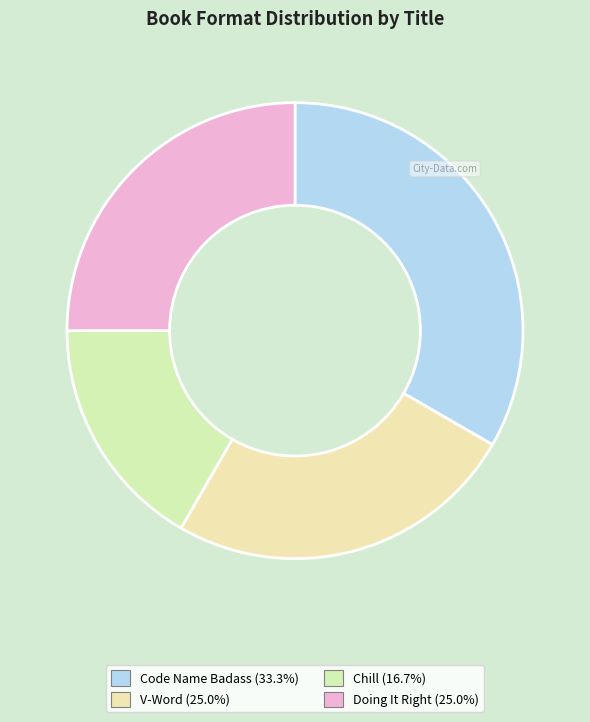

To the nearest percent, what is the difference between the largest and smallest slice percentages?

17%